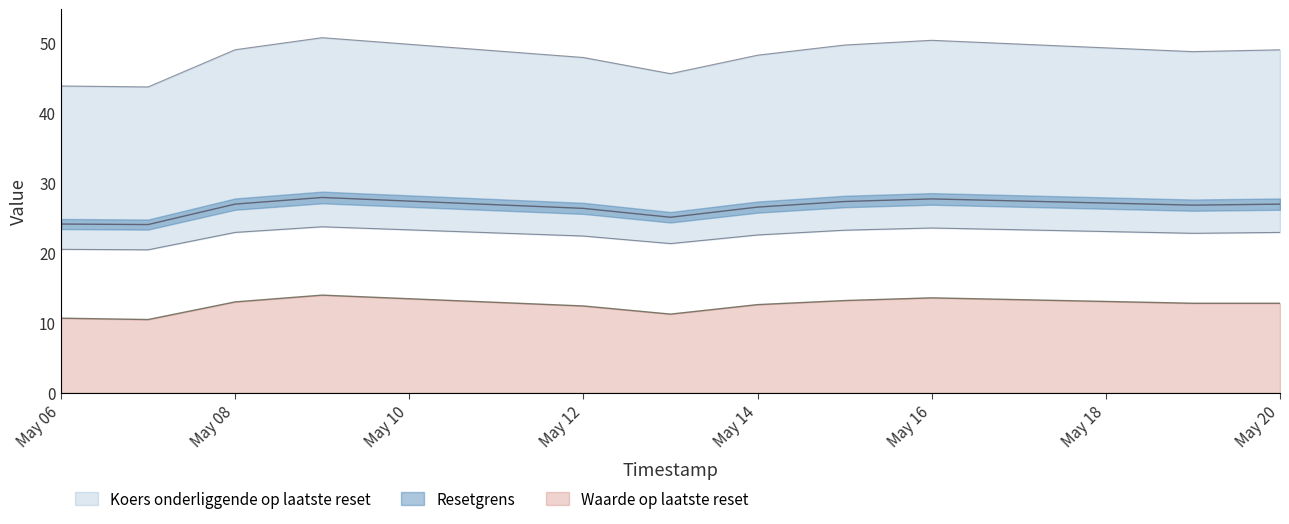

What is the difference between the maximum and minimum values in the Koers onderliggende op laatste reset series?

7.0